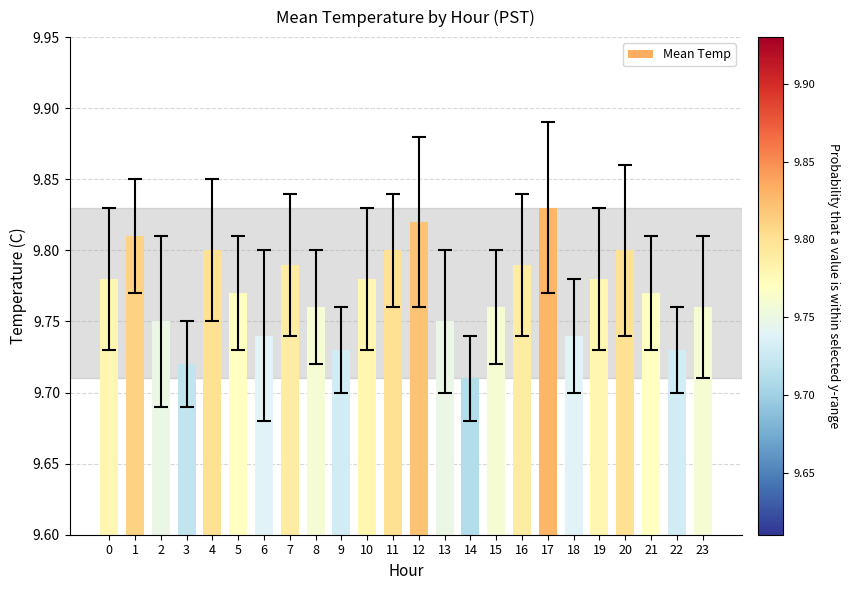

True or false: the data shows 9.8 at 11.

True